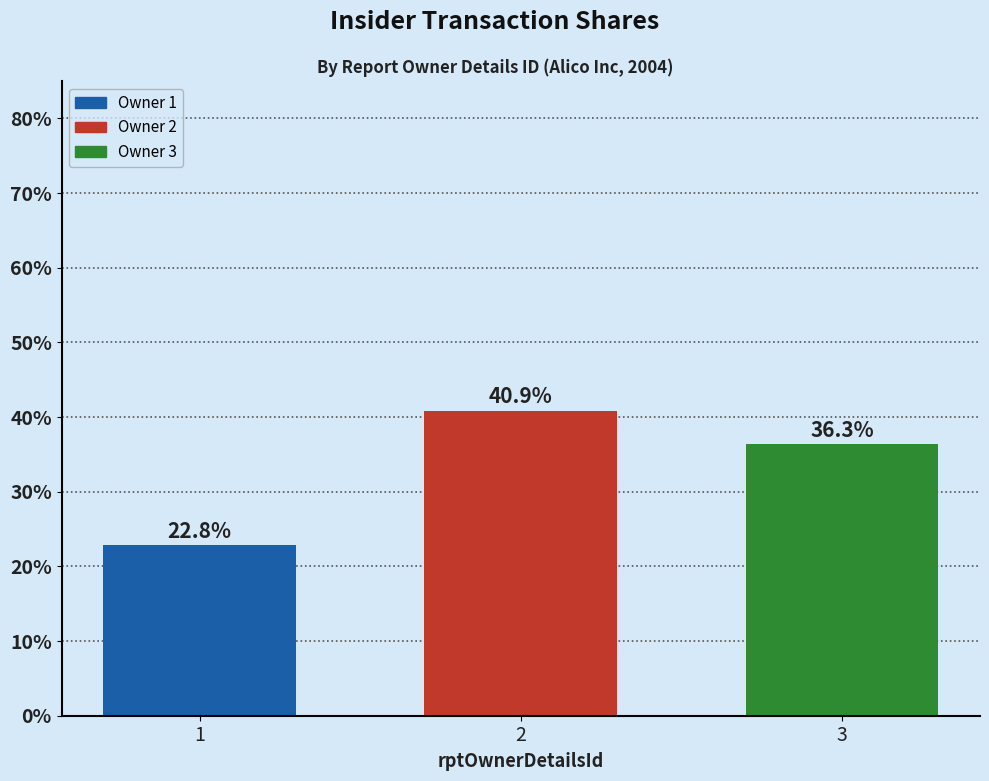

Rank the categories by value from lowest to highest.

1, 3, 2